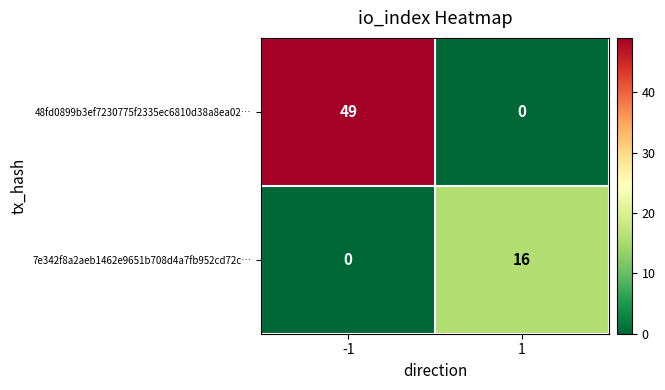

What is the maximum value shown in the chart?

49